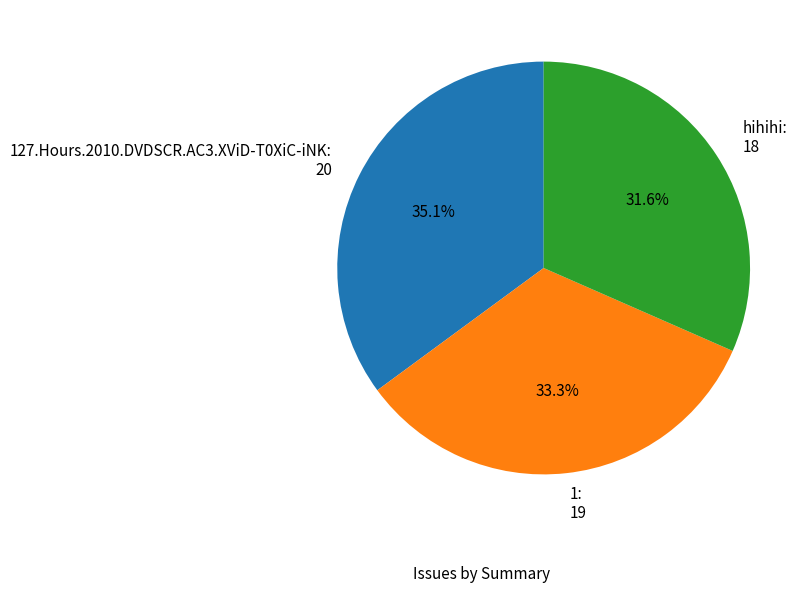

Approximately how many times larger is the value at 127.Hours.2010.DVDSCR.AC3.XViD-T0XiC-iNK: 20 compared to hihihi: 18?

1.1